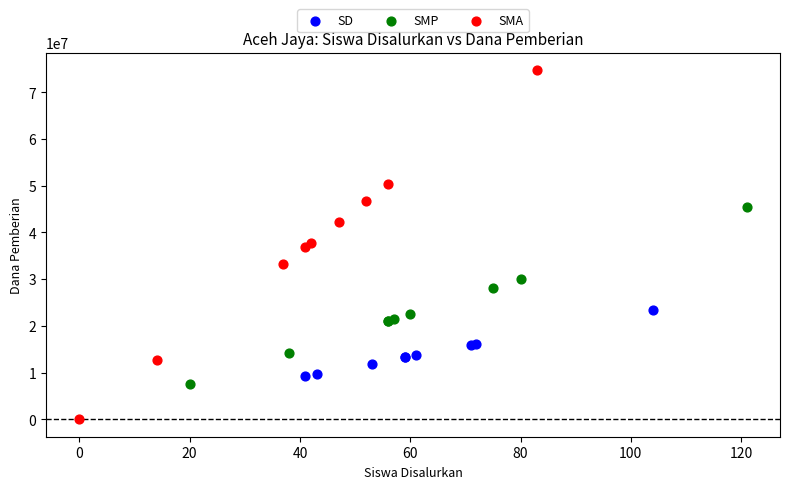

Which series reaches the maximum Y coordinate?

SMA